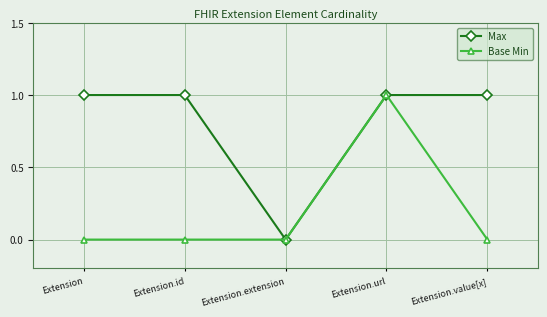

Read the Base Min value at Extension.url.

1